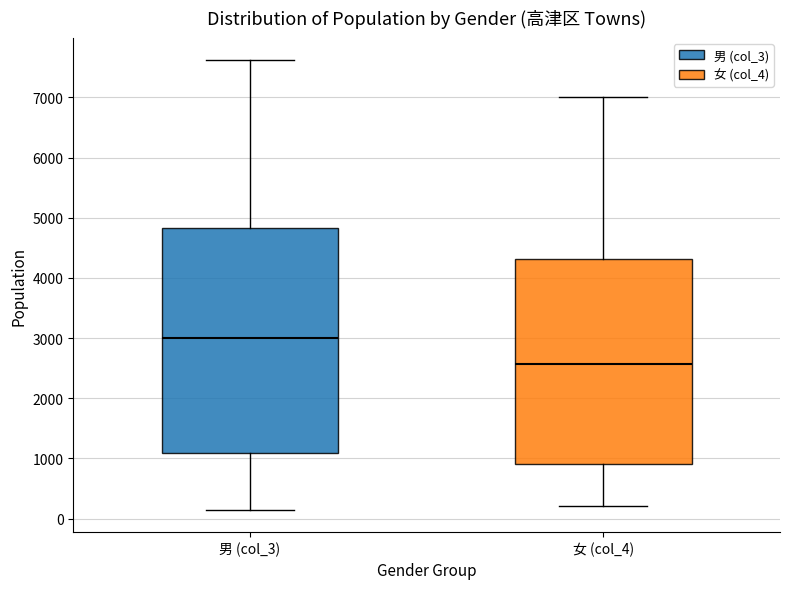

Which box is the tallest, from its lower edge to its upper edge?

男 (col_3)